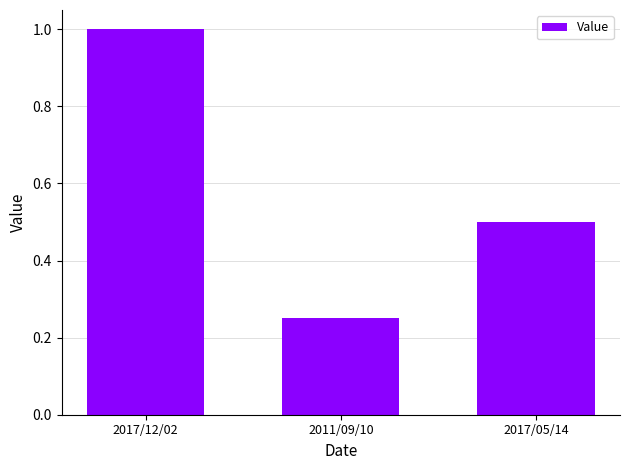

Are the bars grouped side by side (vs. stacked)?

No